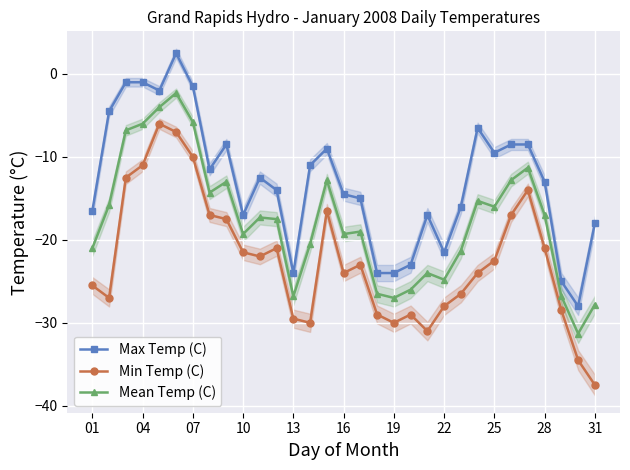

What are all the series names shown in the legend?

Max Temp (C), Min Temp (C), Mean Temp (C)